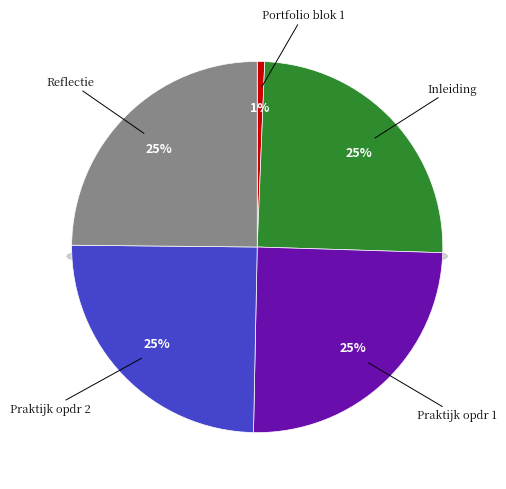

Do Praktijk opdr 1 and Reflectie together represent more than half of the pie?

No